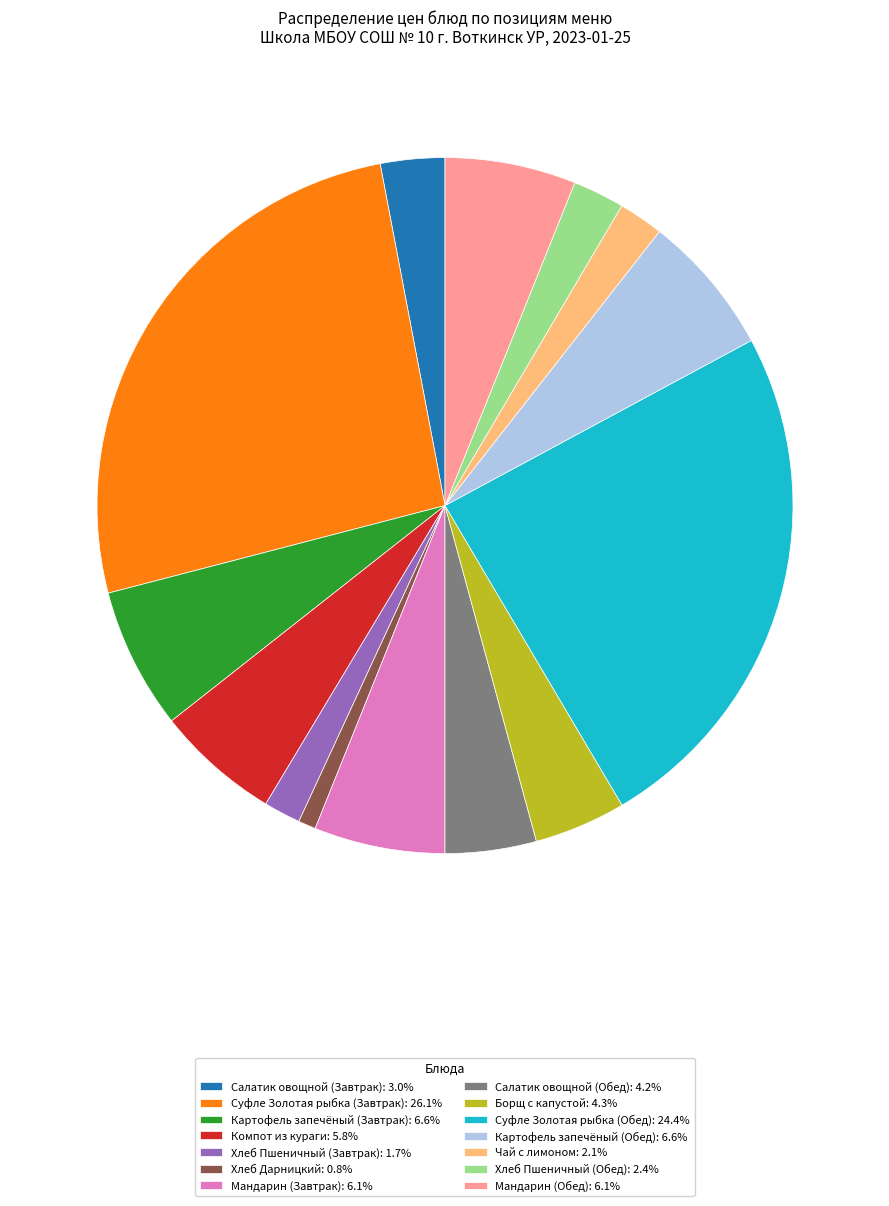

Is it true that Хлеб Пшеничный (Завтрак) is 2% of the pie?

True